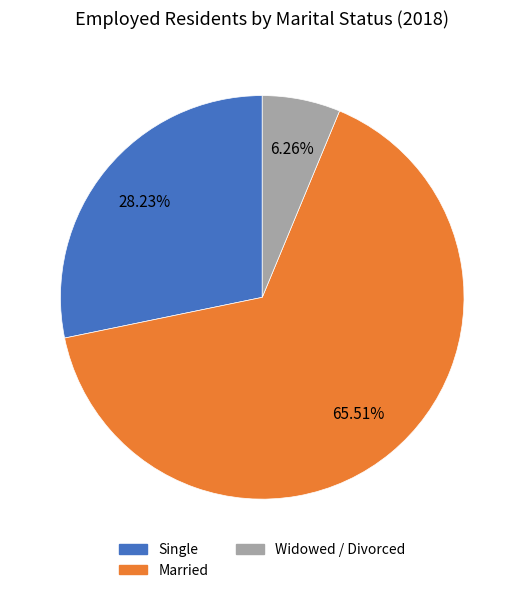

True or false: Widowed / Divorced accounts for 6% of the total.

True